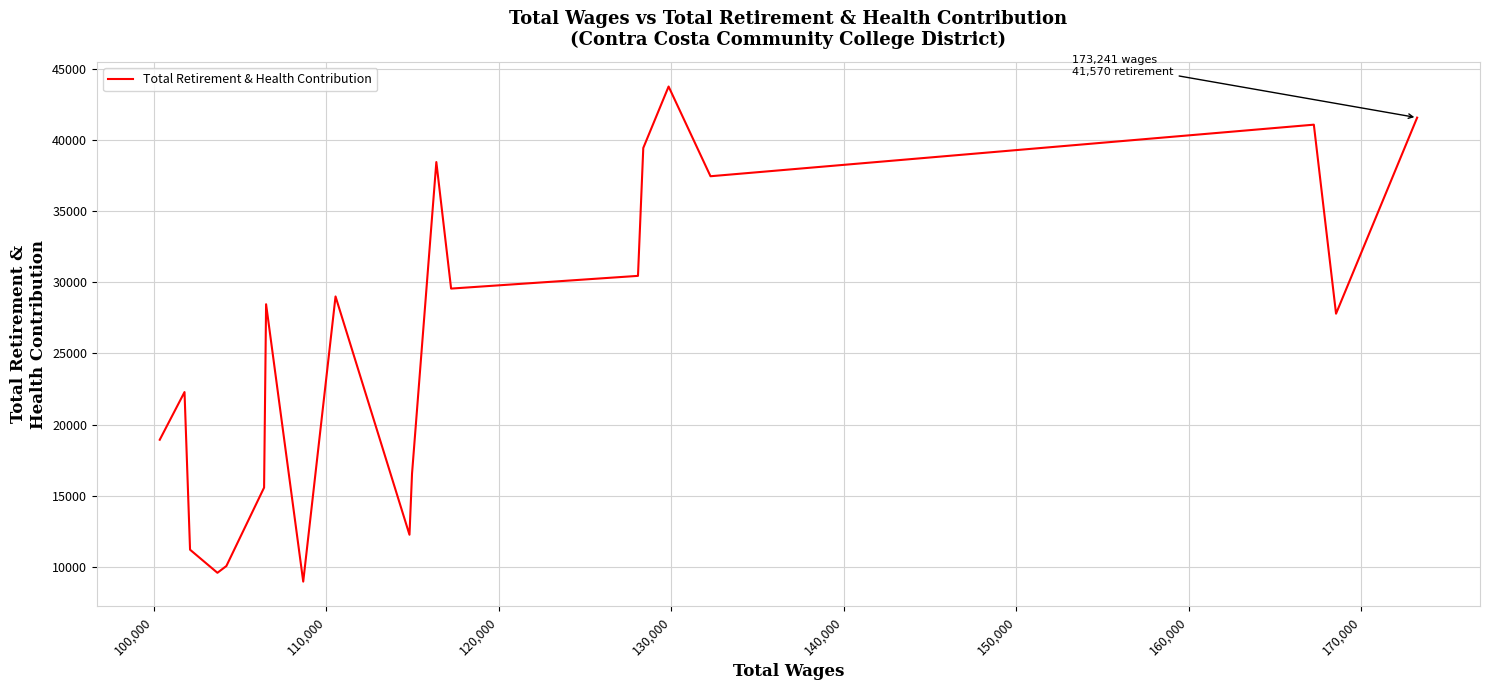

What is the smallest value displayed?

8965